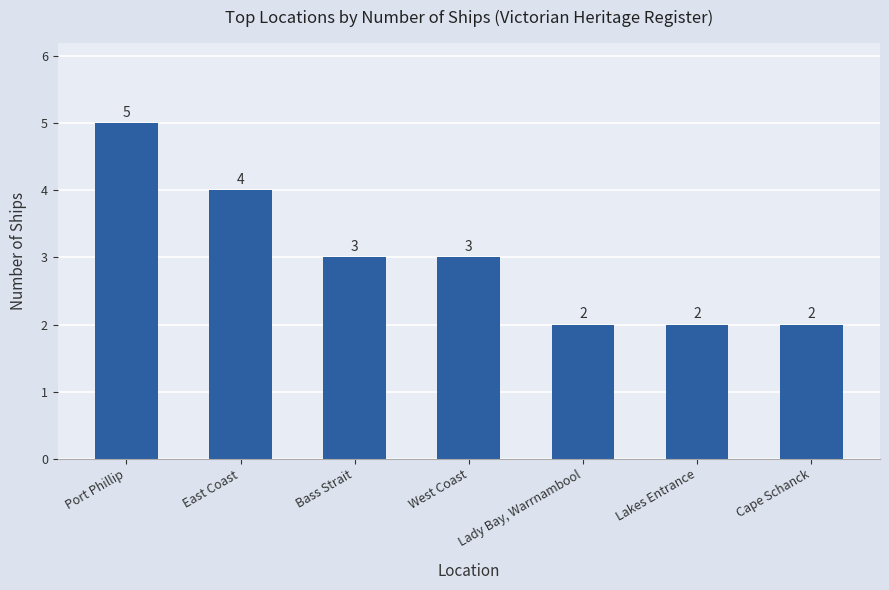

Count the values in the range 2 to 4.

6